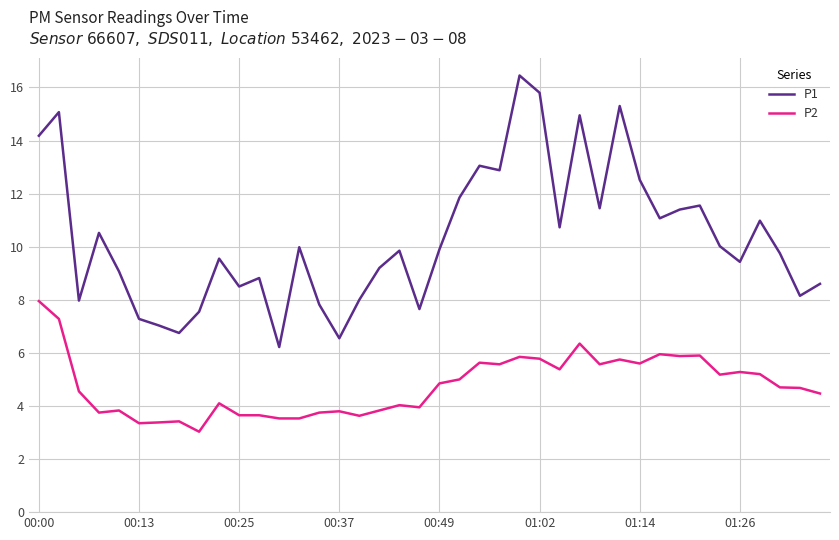

What is the average value of the P1 series?

10.3